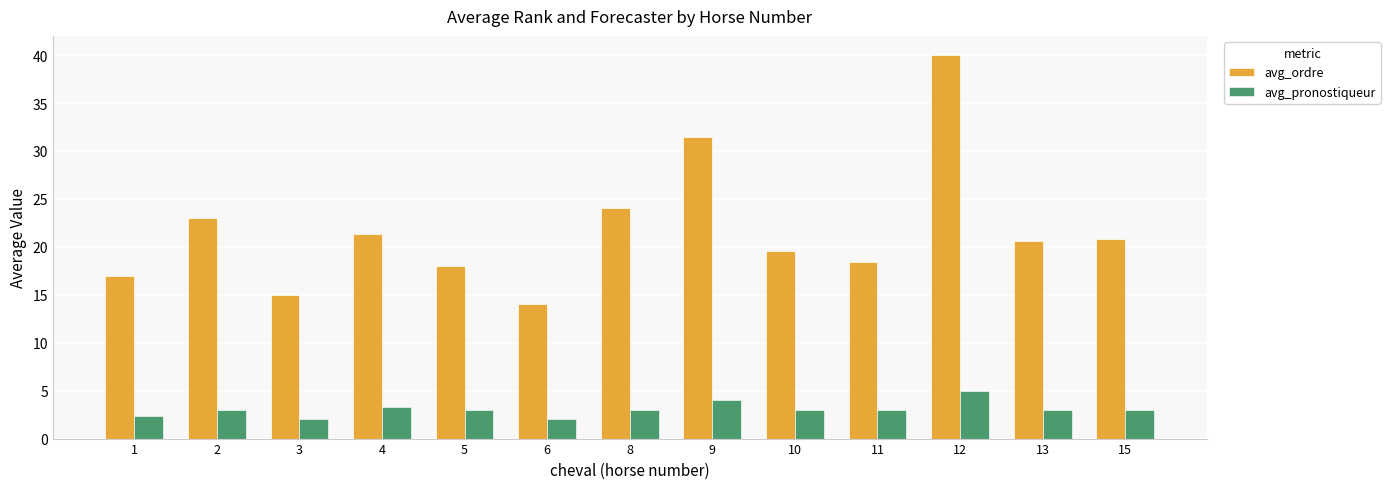

What is the value of the avg_ordre bar at the 8th from the left?

31.5